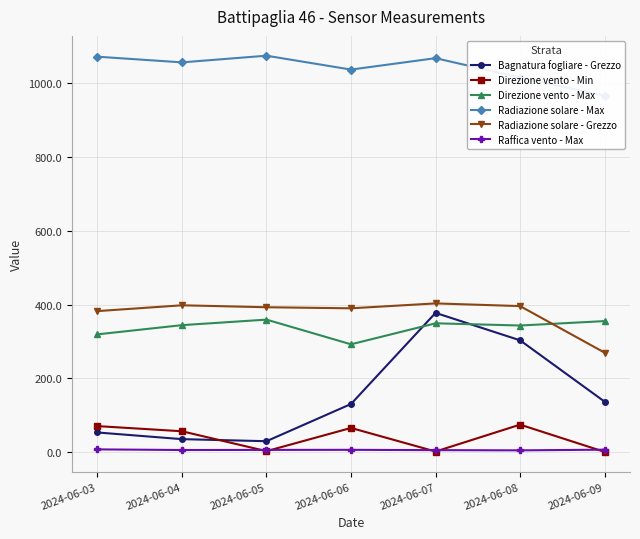

Reading left to right, transcribe all the data shown in this chart.

Bagnatura fogliare - Grezzo: 52.7	34.6	29.0	130.0	377.3	302.8	136.3
Direzione vento - Min: 70.0	56.0	2.0	65.0	1.0	74.0	0.0
Direzione vento - Max: 319.0	344.0	359.0	292.0	349.0	343.0	355.0
Radiazione solare - Max: 1072.6	1057.2	1075.3	1037.6	1068.6	1016.1	966.6
Radiazione solare - Grezzo: 382.1	397.9	392.6	389.7	403.0	395.7	269.3
Raffica vento - Max: 6.8	5.1	5.4	5.6	4.8	4.2	6.0